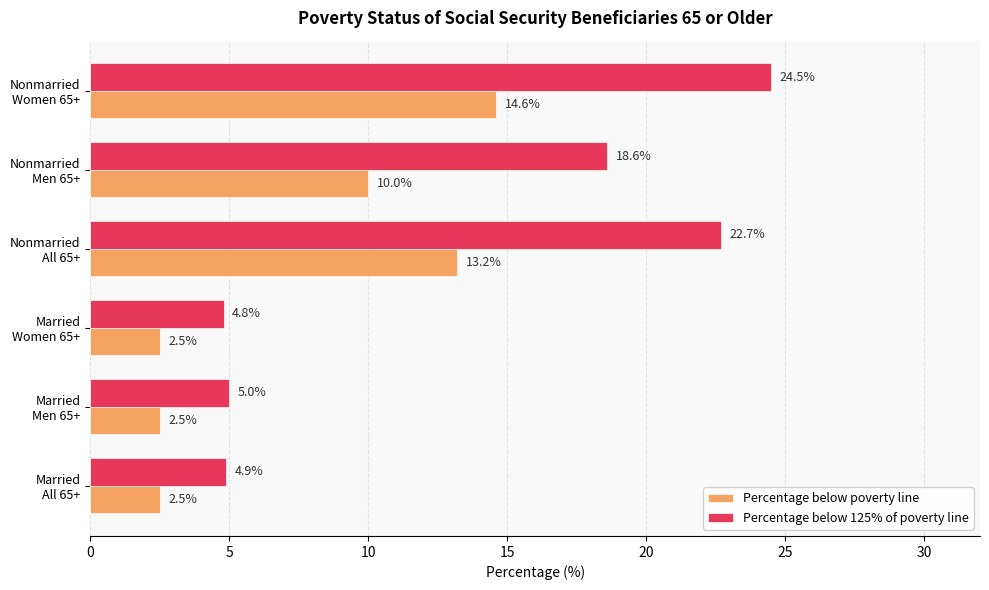

List the series in order of their overall mean, lowest first.

Percentage below poverty line, Percentage below 125% of poverty line